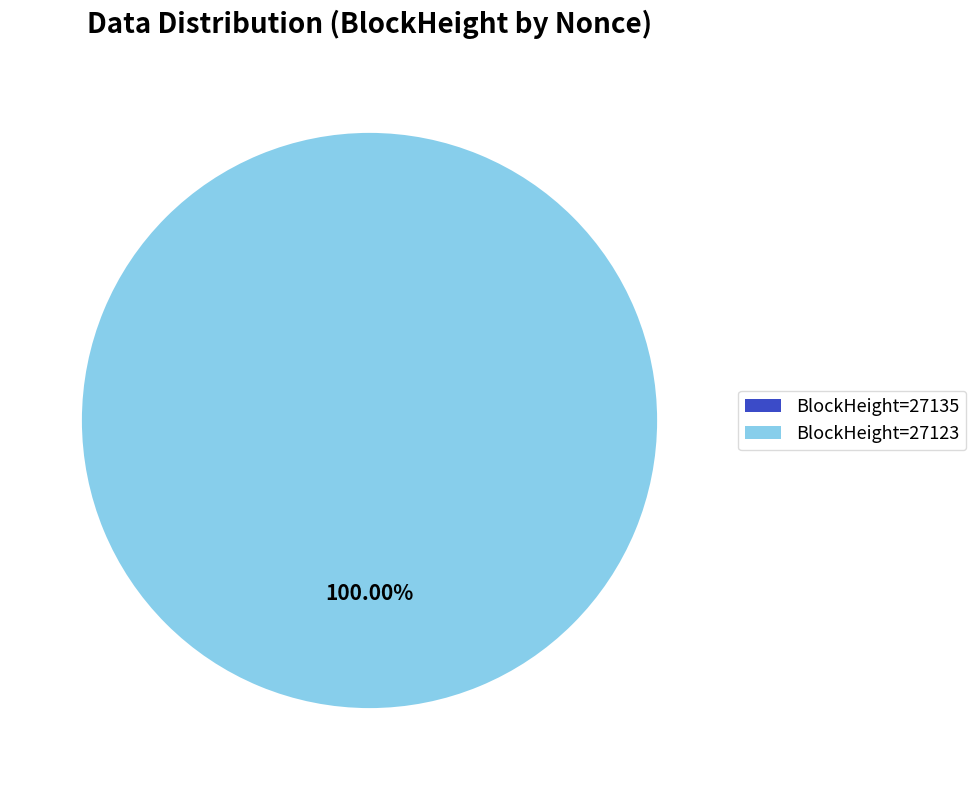

Which slice represents more than half of the pie?

27123